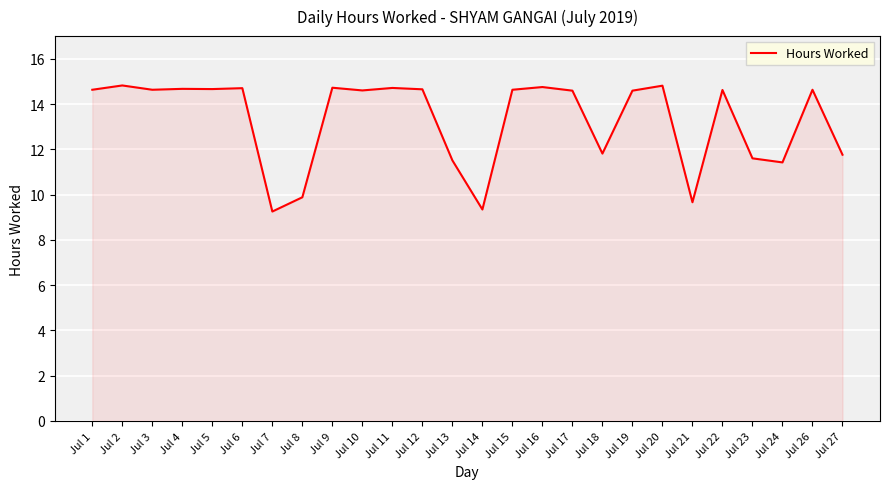

What is the change in value from Jul 13 to Jul 16?

+3.2